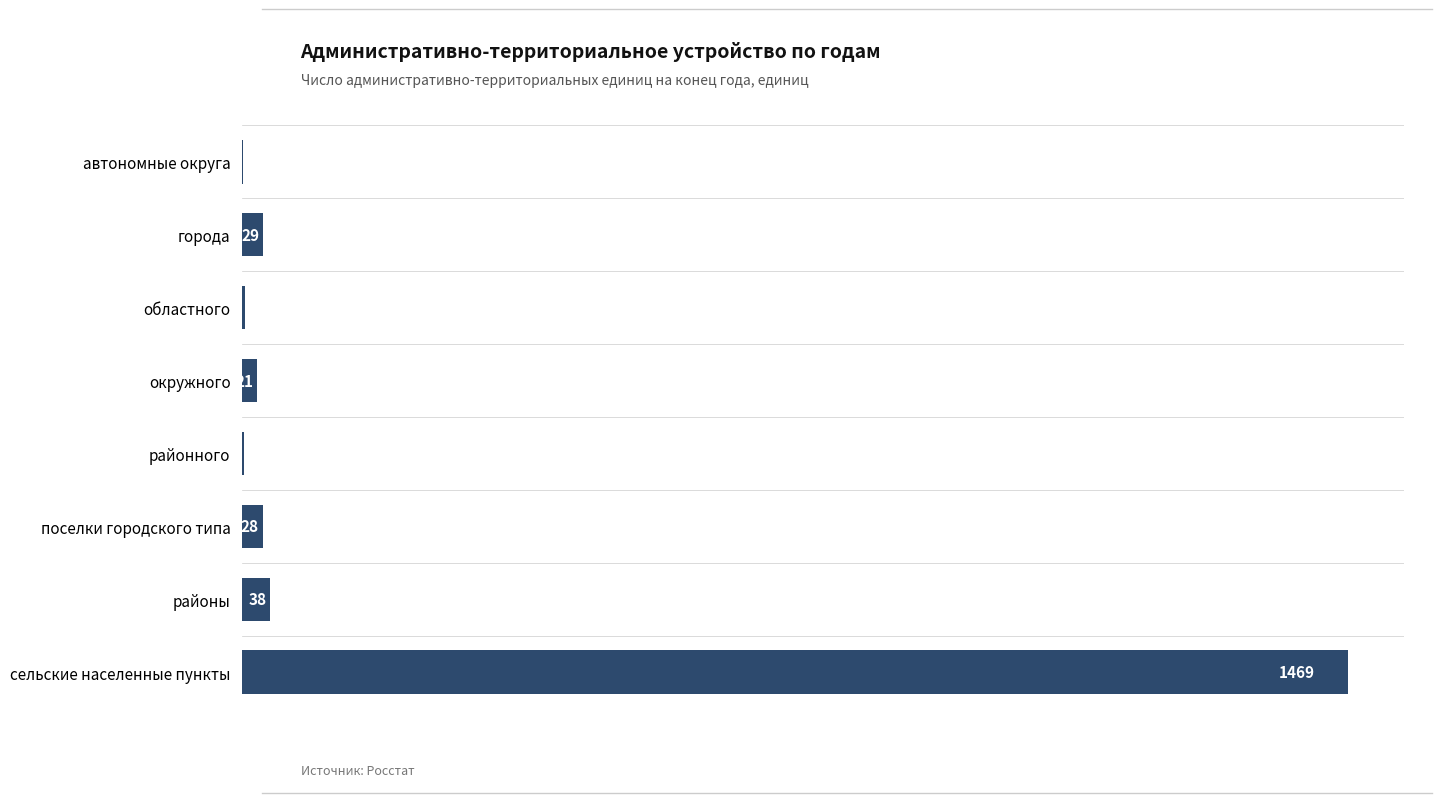

What is the sum of the values at окружного and автономные округа?

23